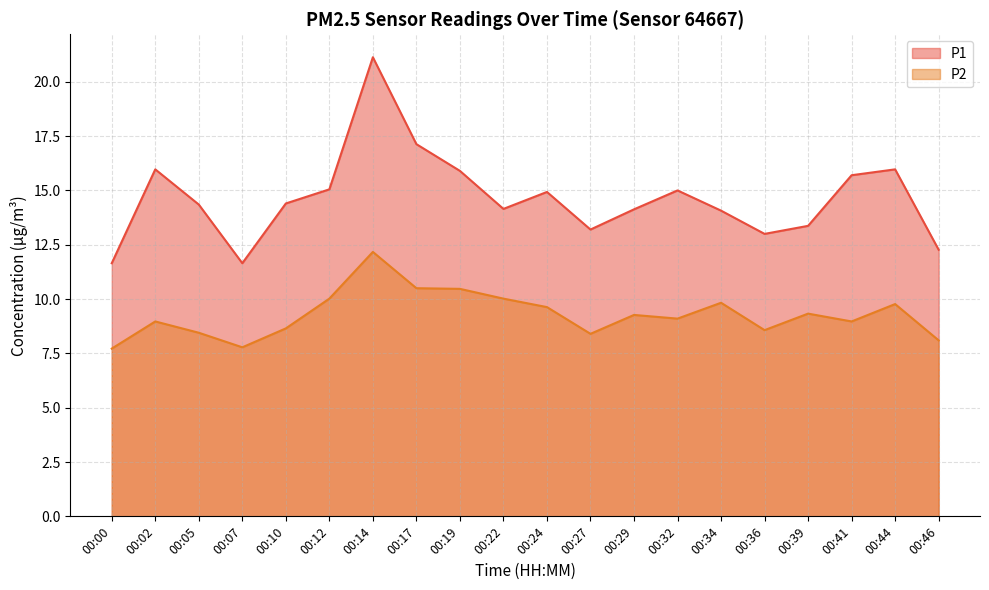

What is the difference between the highest and lowest values at 00:46?

4.2